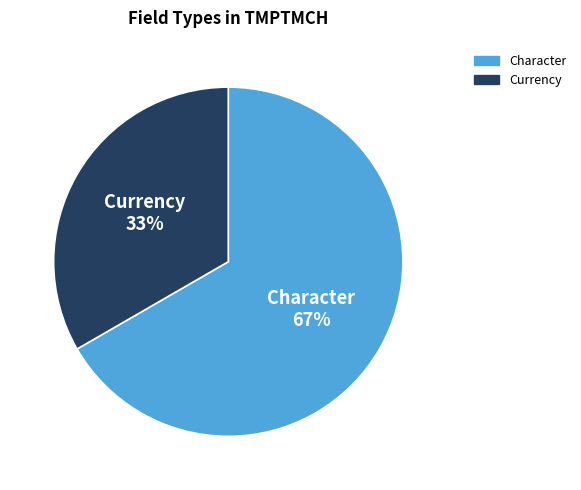

To the nearest percent, what is the combined percentage of Currency and Character?

100%